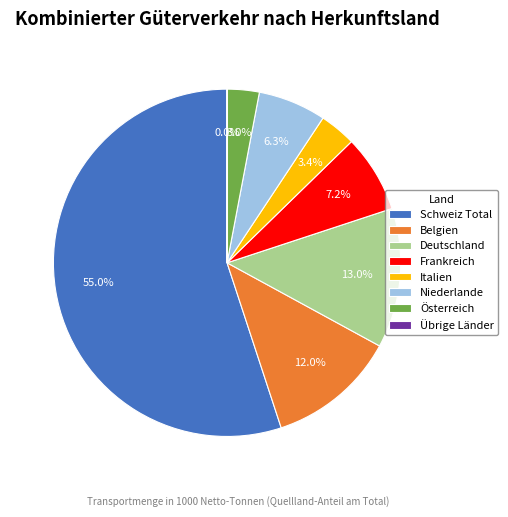

Is there any slice that represents more than half of the pie?

Yes